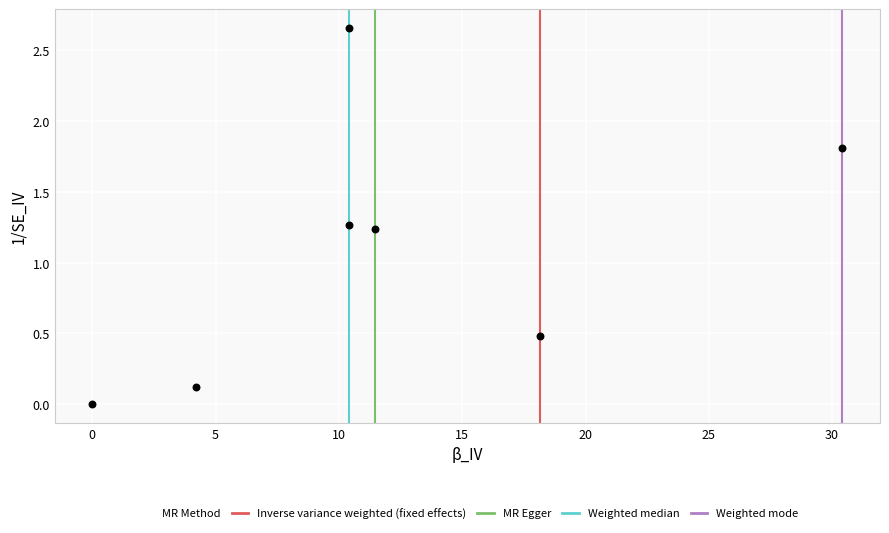

What is the average Y value?

1.1